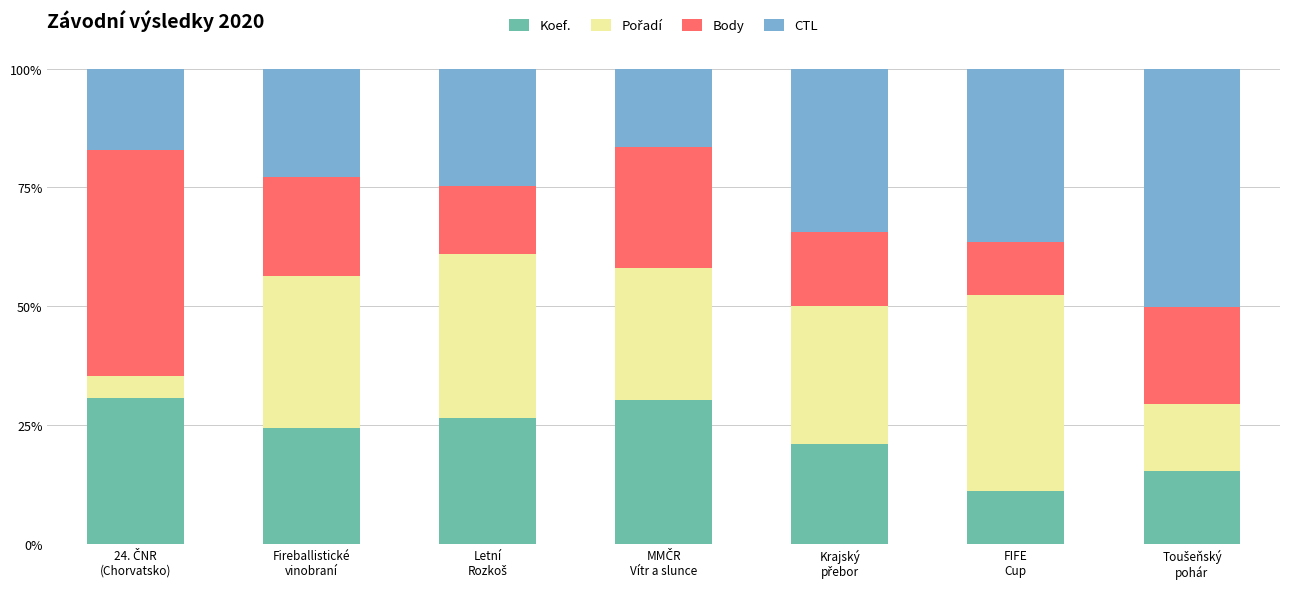

Are the bars horizontal?

No